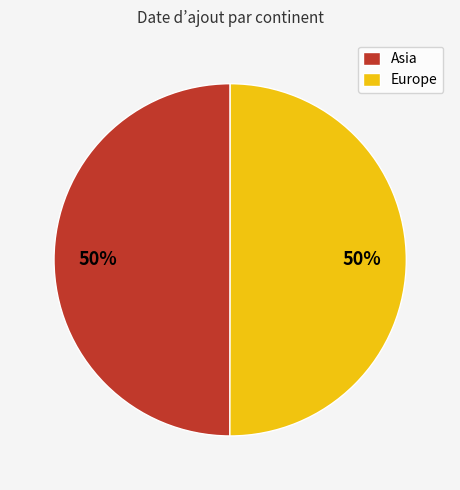

Combined, do Europe and Asia account for over 50%?

Yes